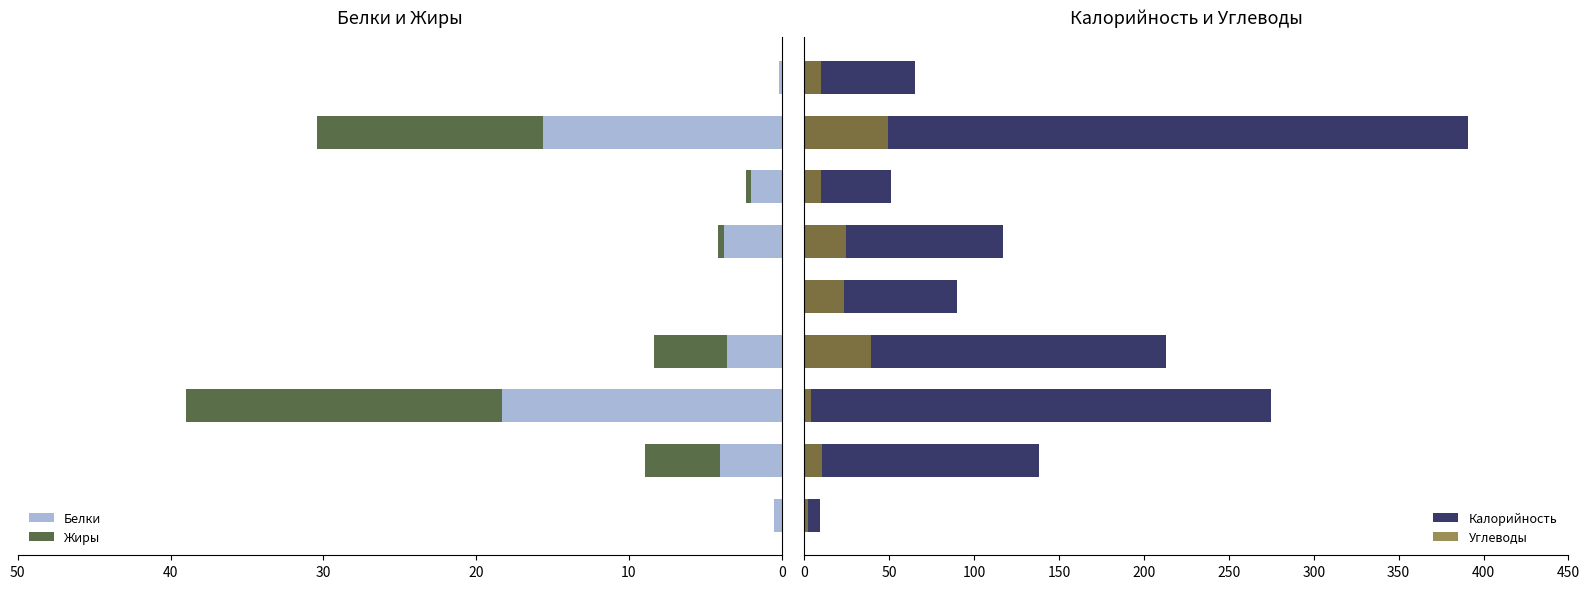

Which series has the largest total across all categories?

Калорийность